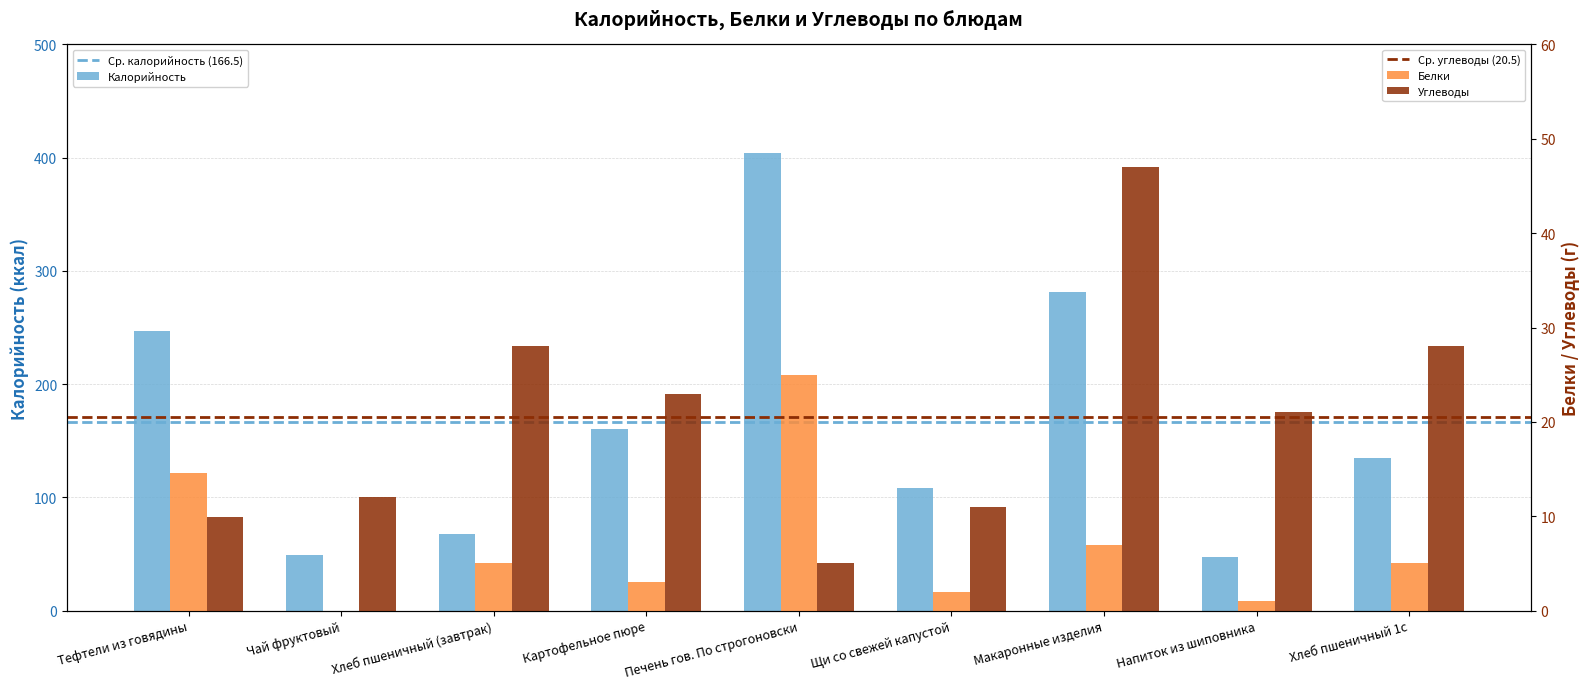

What is the label of the 8th bar from the right?

Чай фруктовый